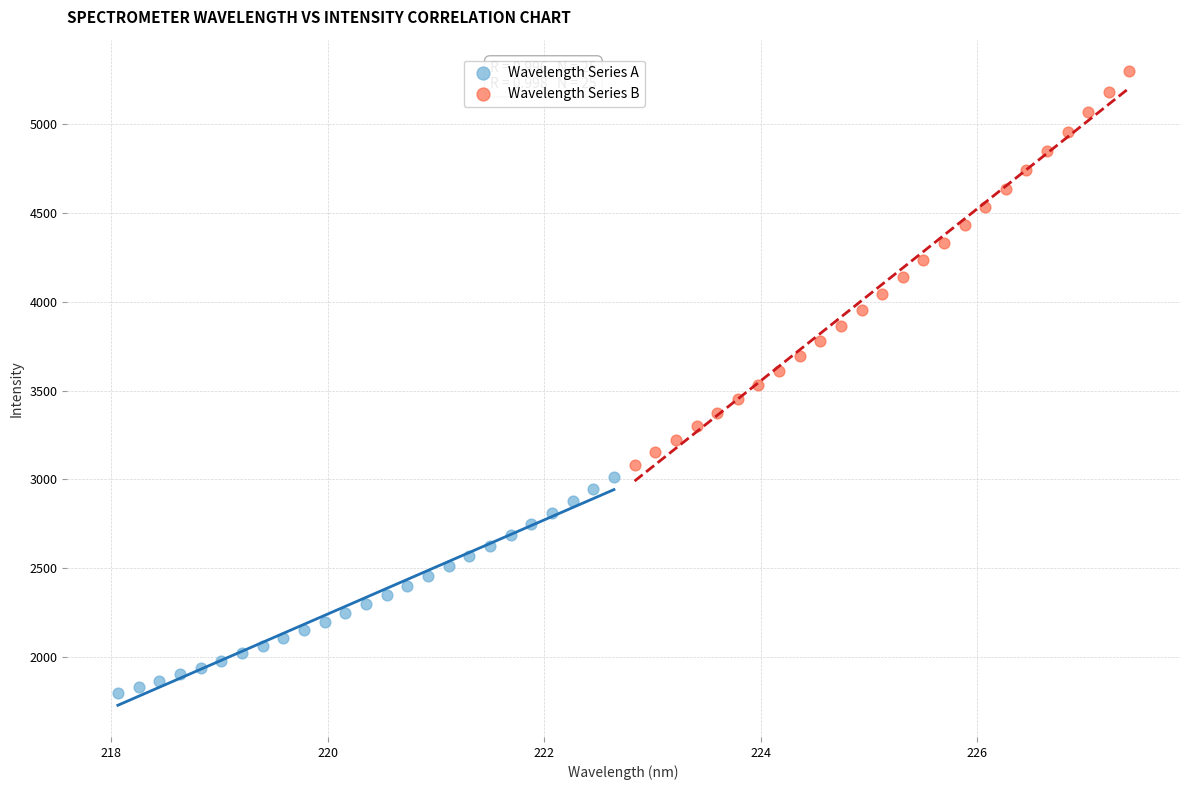

What are all the series names shown in the legend?

Wavelength Series A, Wavelength Series B